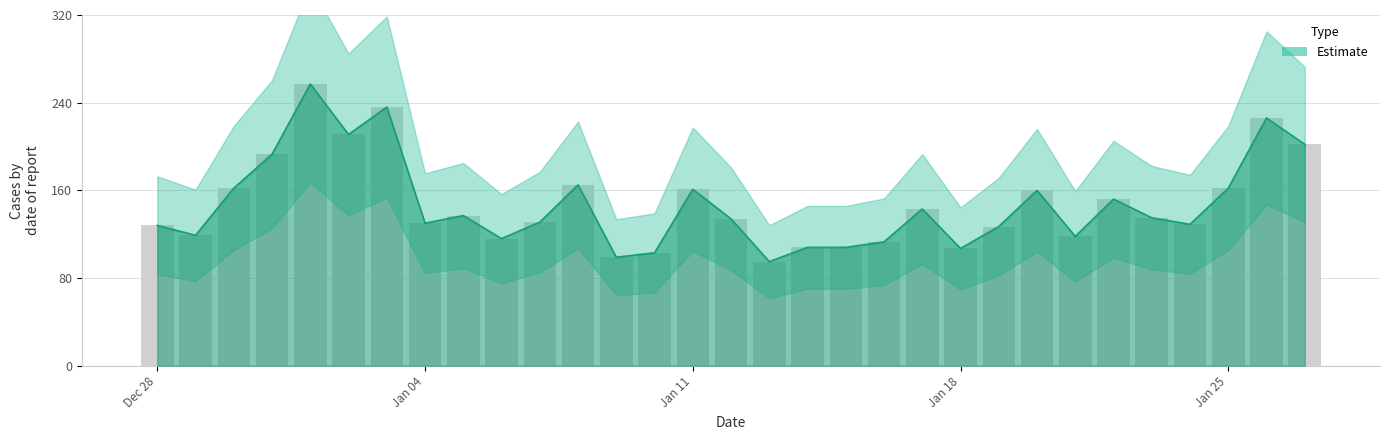

Does the chart contain any negative values?

No